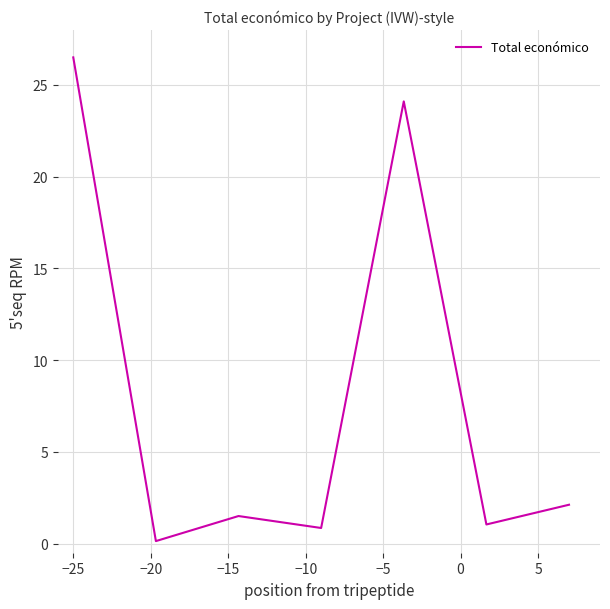

What is the difference between the second highest and second lowest values?

23.3